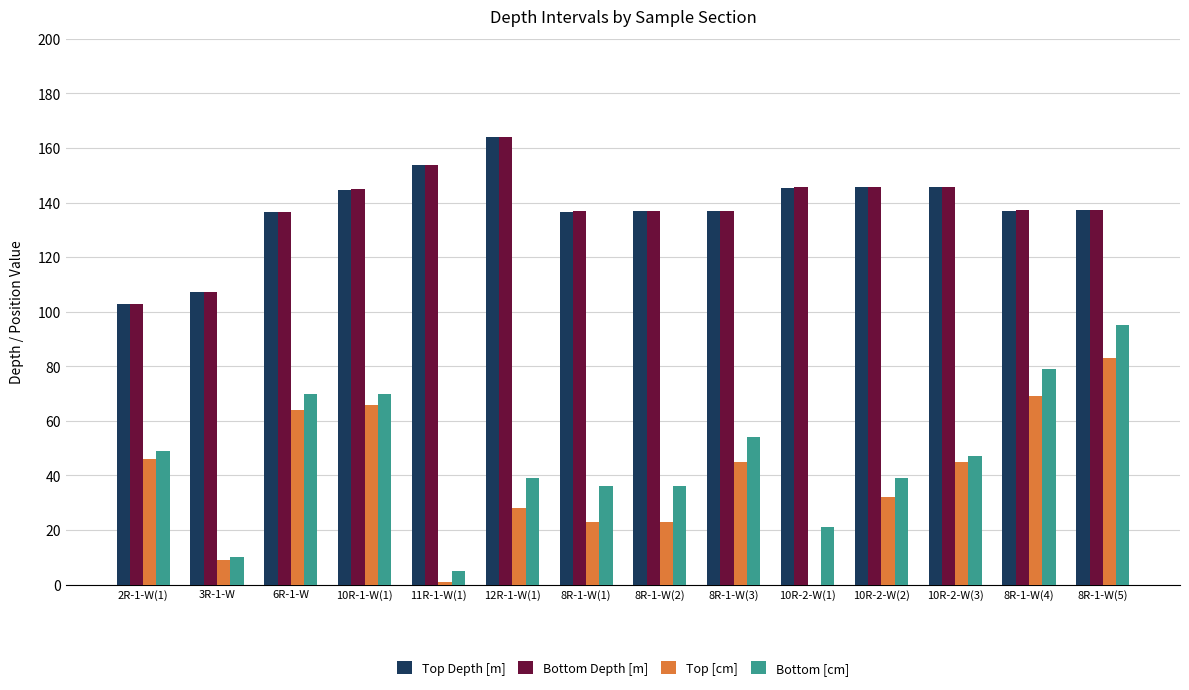

What is the sum of the Top Depth [m] values at 2R-1-W(1) and 8R-1-W(3)?

239.6